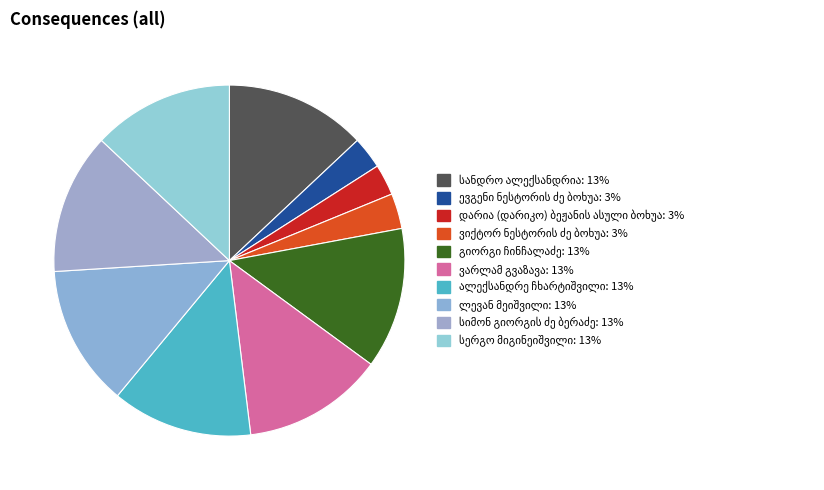

What portion of the pie excludes სანდრო ალექსანდრია?

87.0%